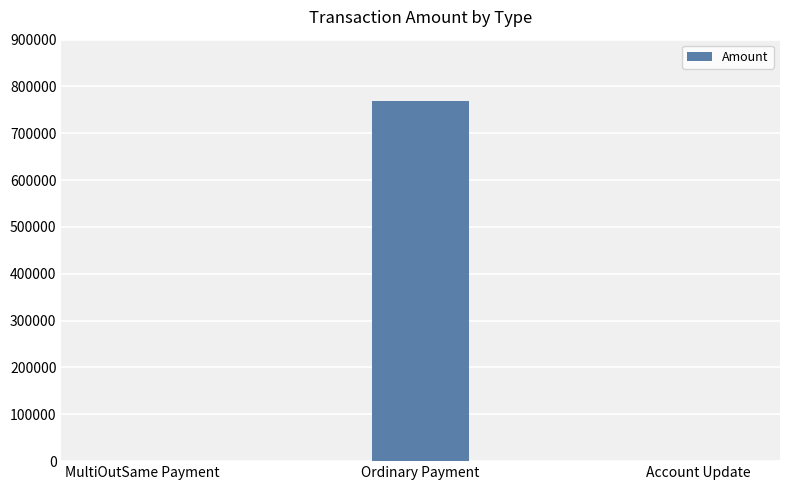

What is the approximate value at Ordinary Payment?

769038.5